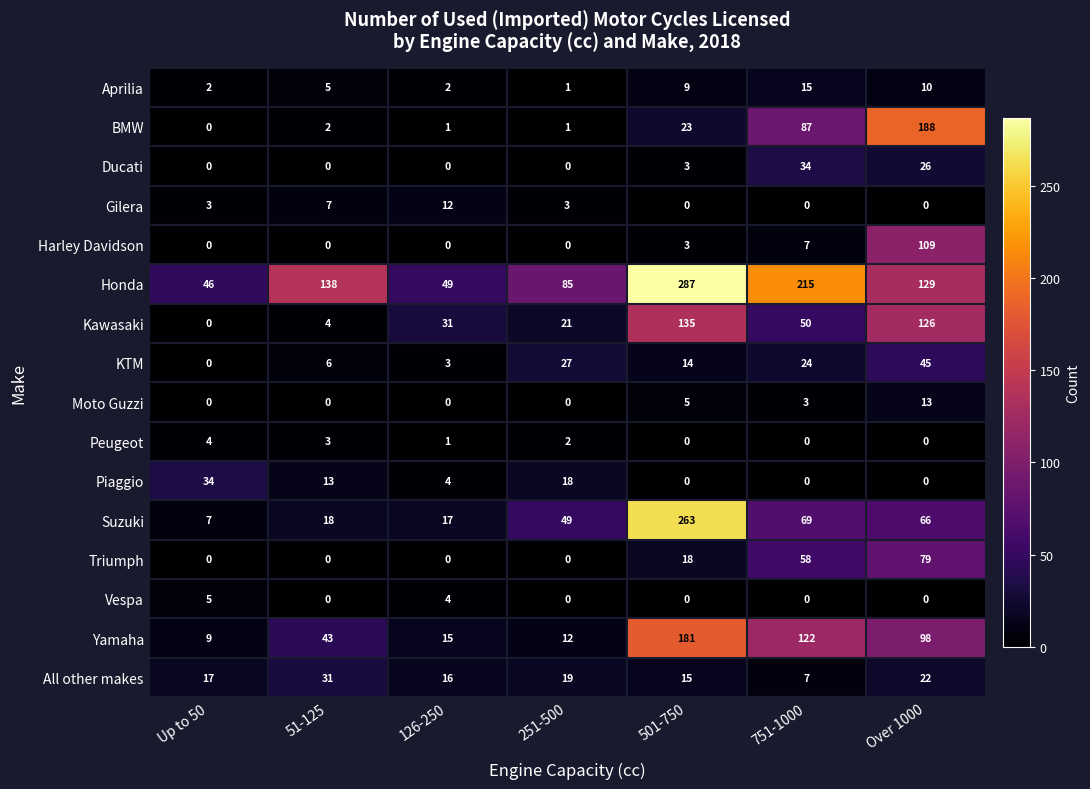

What is the difference between the Yamaha values at 501-750 and 51-125?

138